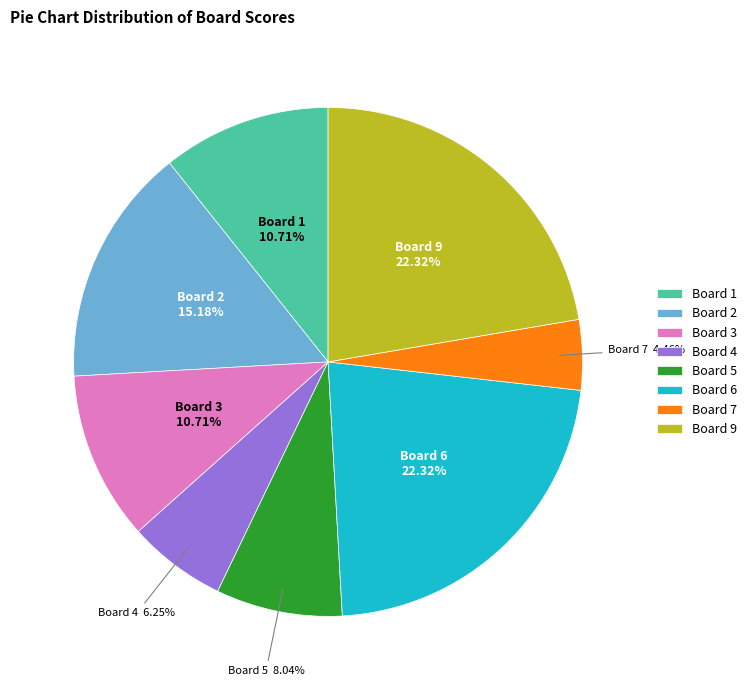

Does Board 4 account for over 50% of the chart?

No